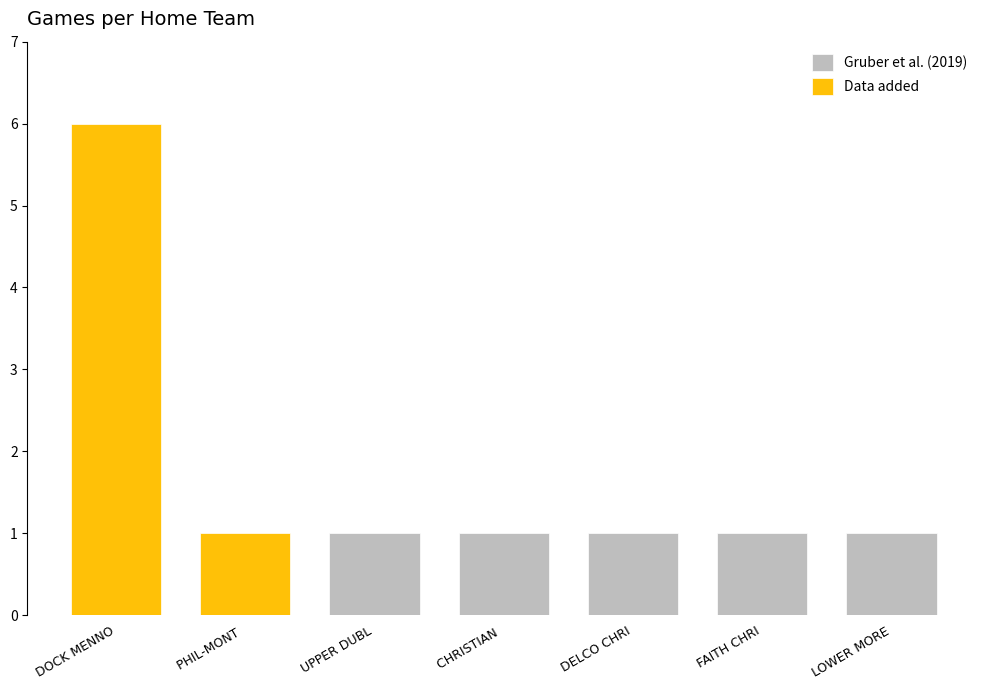

Reading left to right, transcribe all the data shown in this chart.

Gruber et al. (2019): 0	0	1	1	1	1	1
Data added: 6	1	0	0	0	0	0